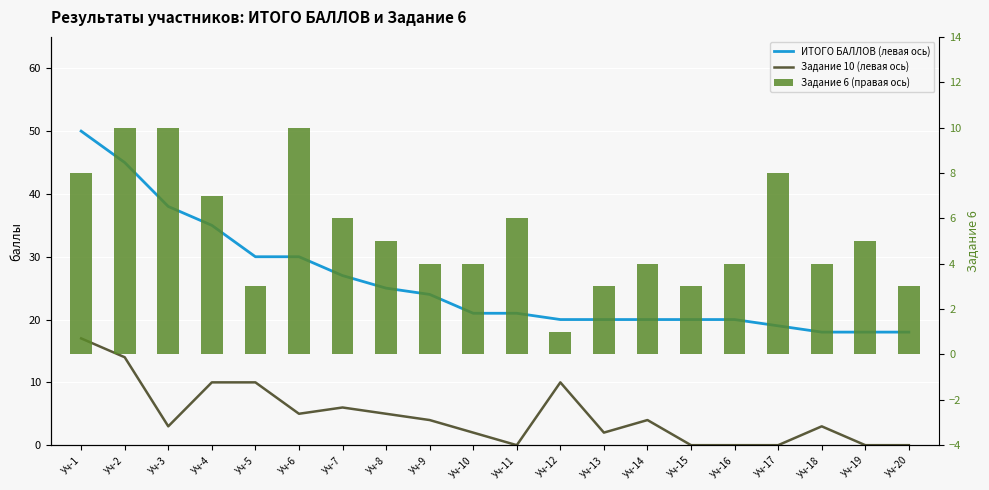

What is the value of the Задание 6 (правая ось) bar at the 8th from the left?

5